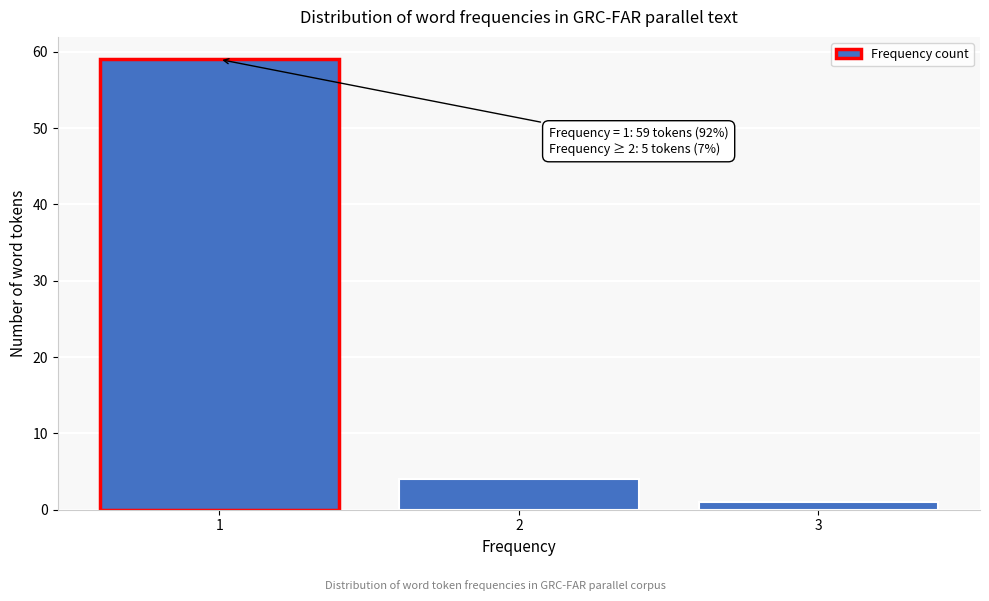

Reading left to right, extract all data points from this chart.

59	4	1